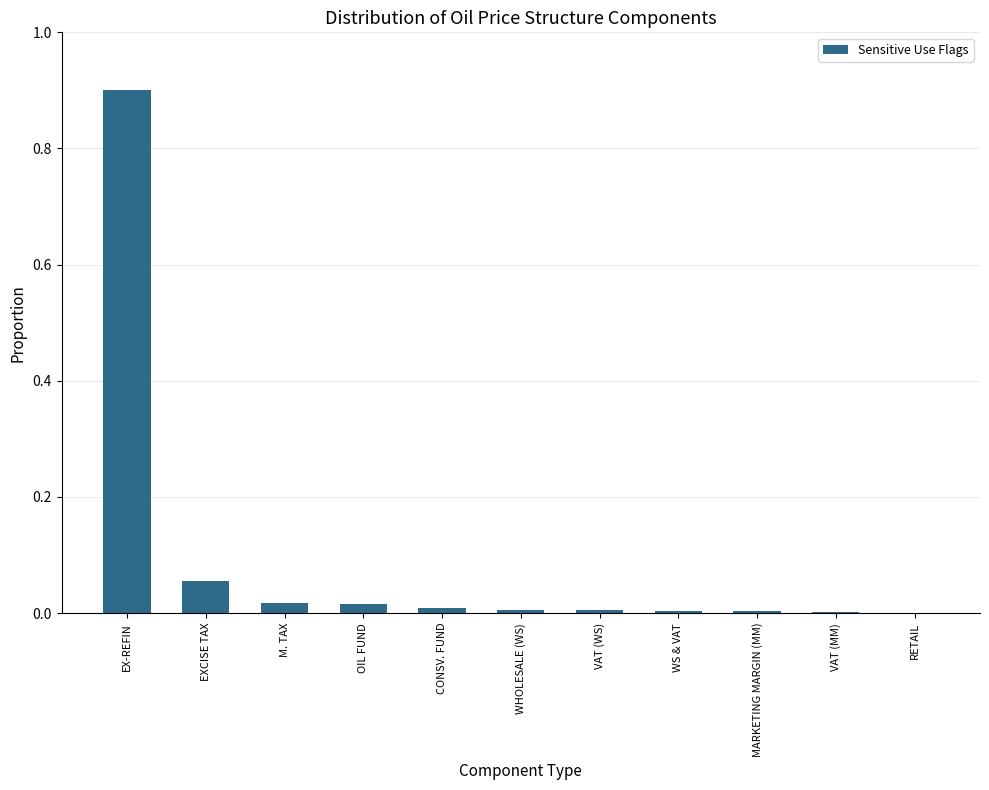

What is the sum of all values?

1.0